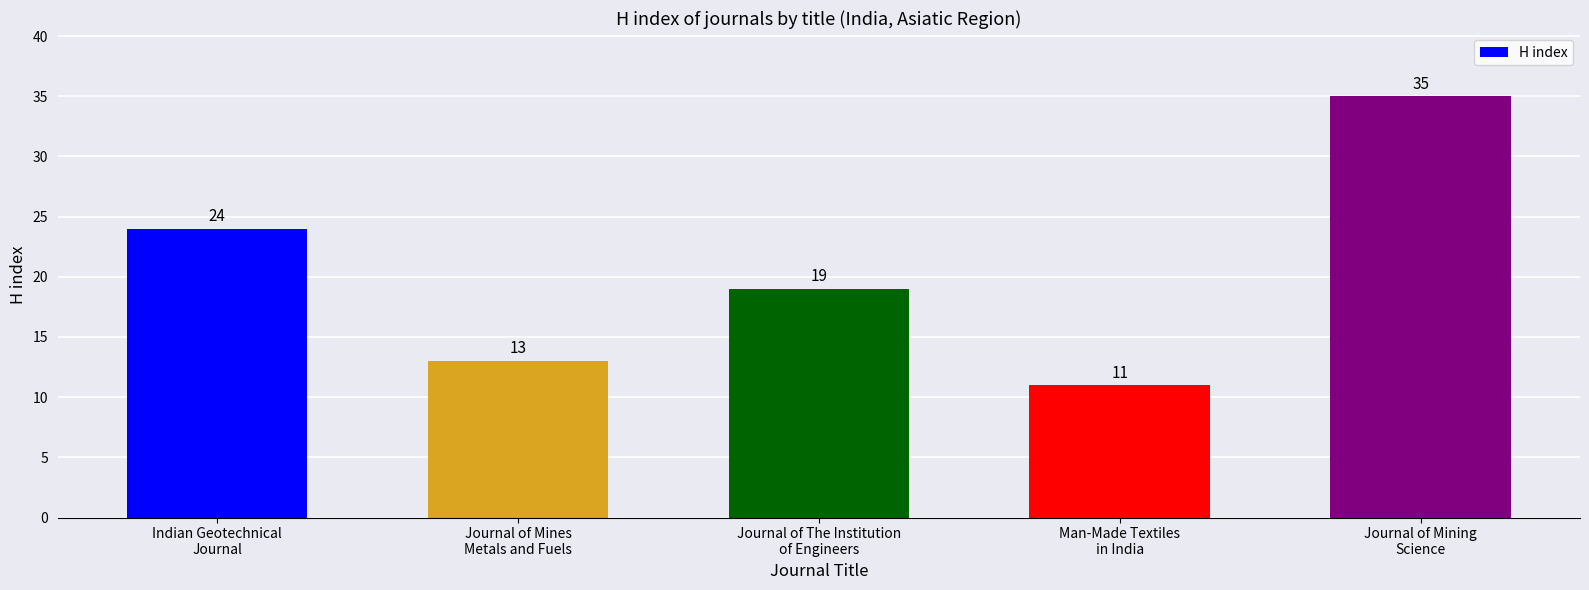

What is the change in value from Journal of Mines
Metals and Fuels to Journal of Mining
Science?

+22